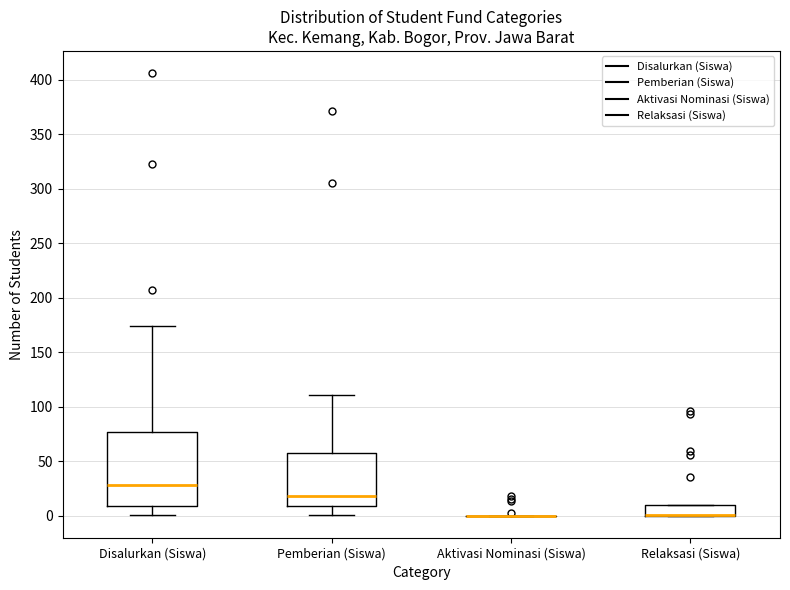

Comparing the boxes themselves (not the whiskers), which one is the tallest?

Disalurkan (Siswa)